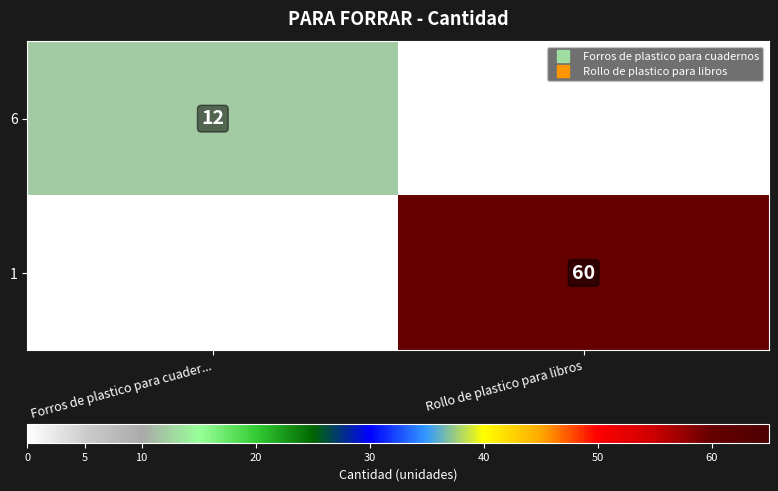

The 1 series shows -21 at Forros de plastico para cuader.... True or false?

False